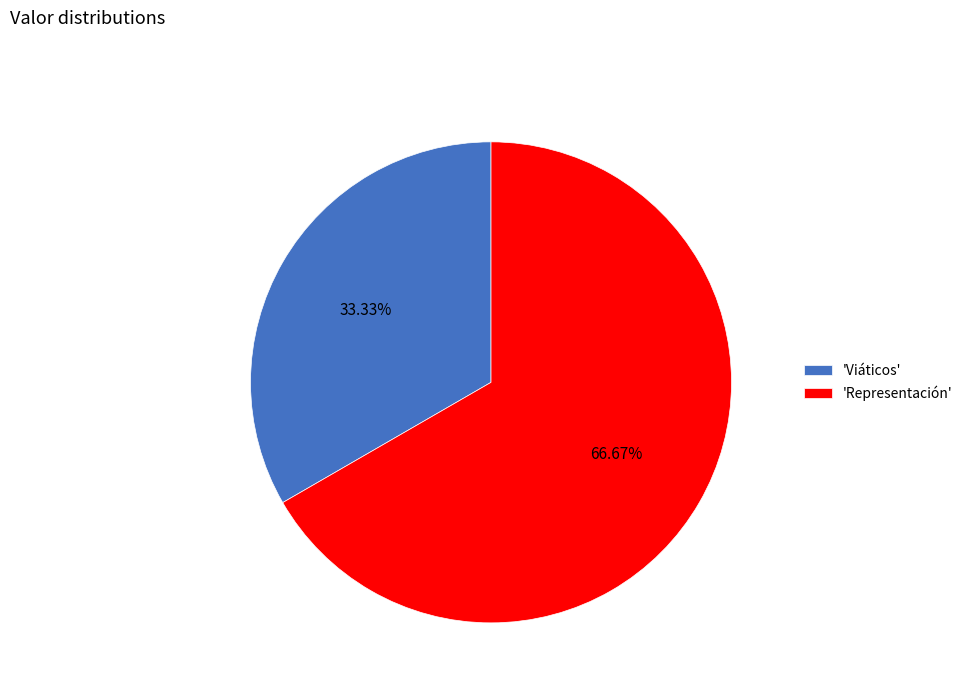

Combined, do 'Viáticos' and 'Representación' account for over 50%?

Yes